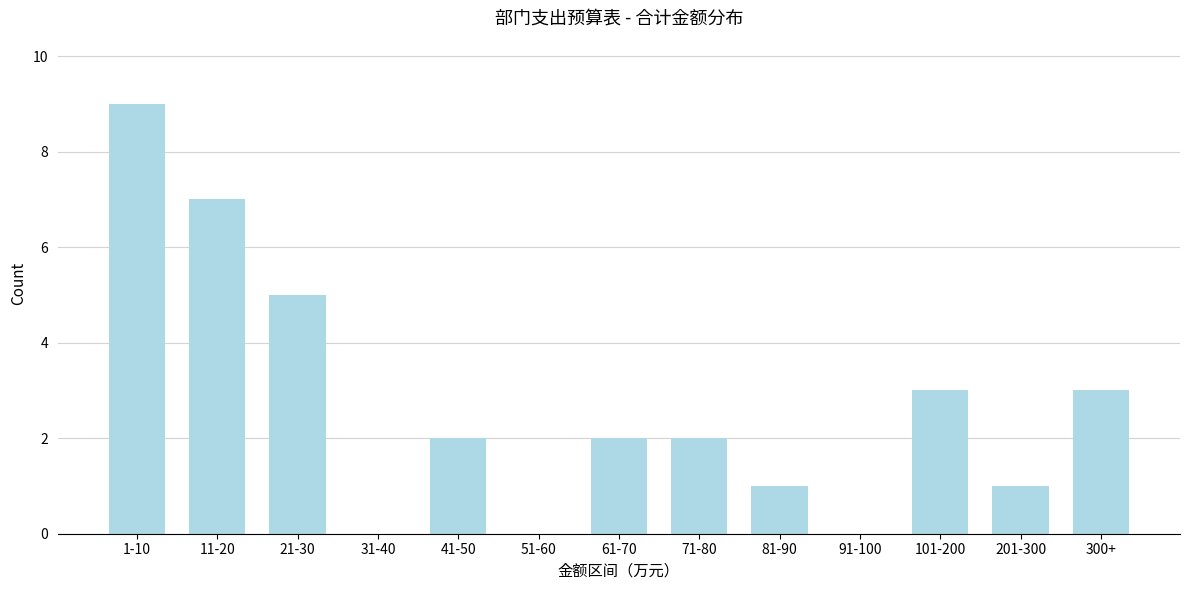

What is the maximum value shown in the chart?

9